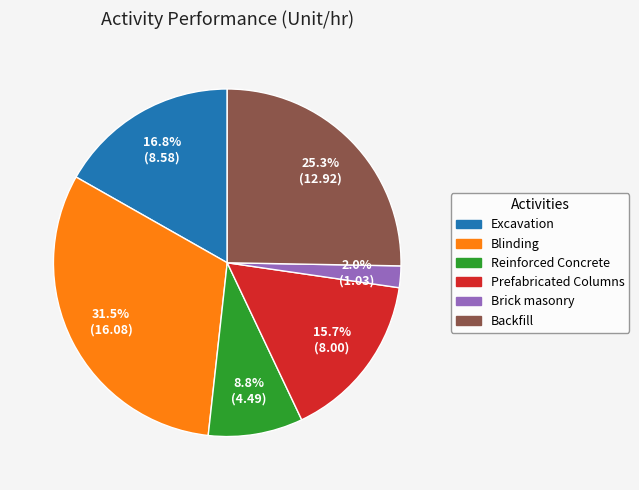

Rank the categories by value from highest to lowest.

Blinding, Backfill, Excavation, Prefabricated Columns, Reinforced Concrete, Brick masonry